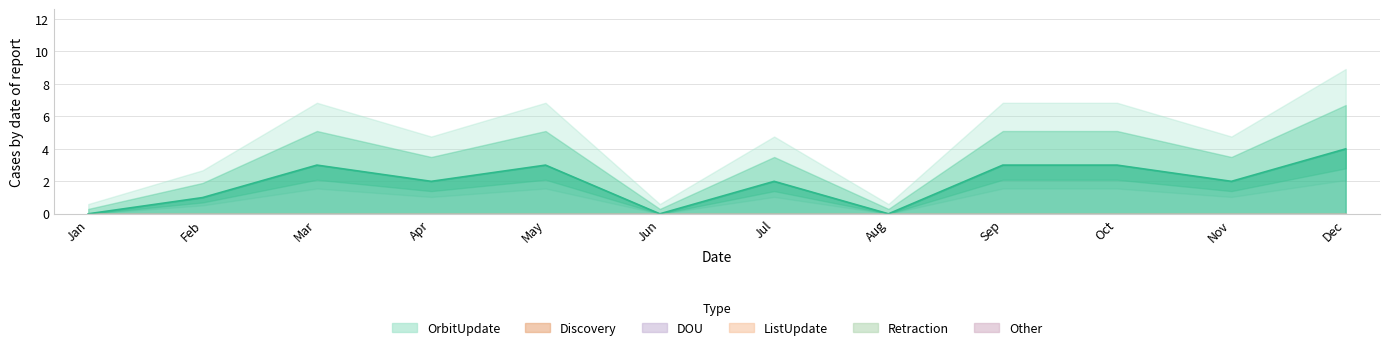

What is the total value across all series at Feb?

1